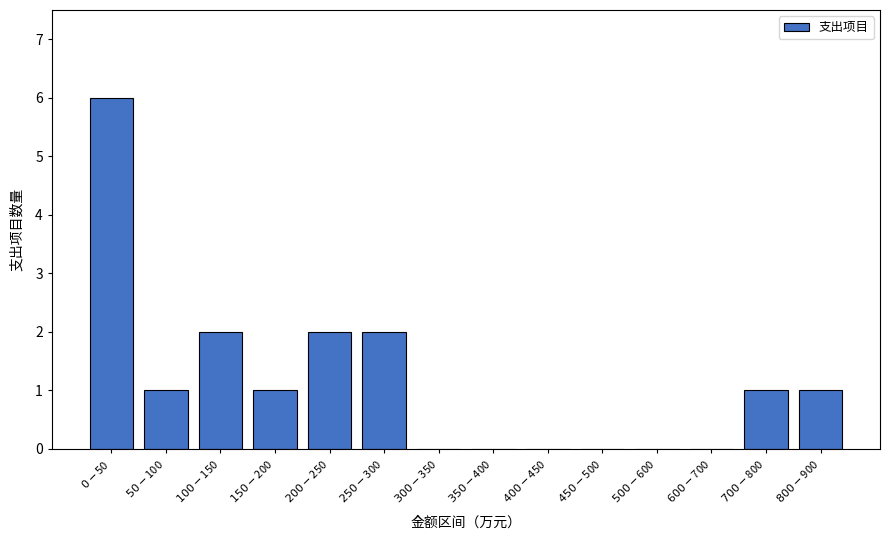

What is the sum of all values?

16